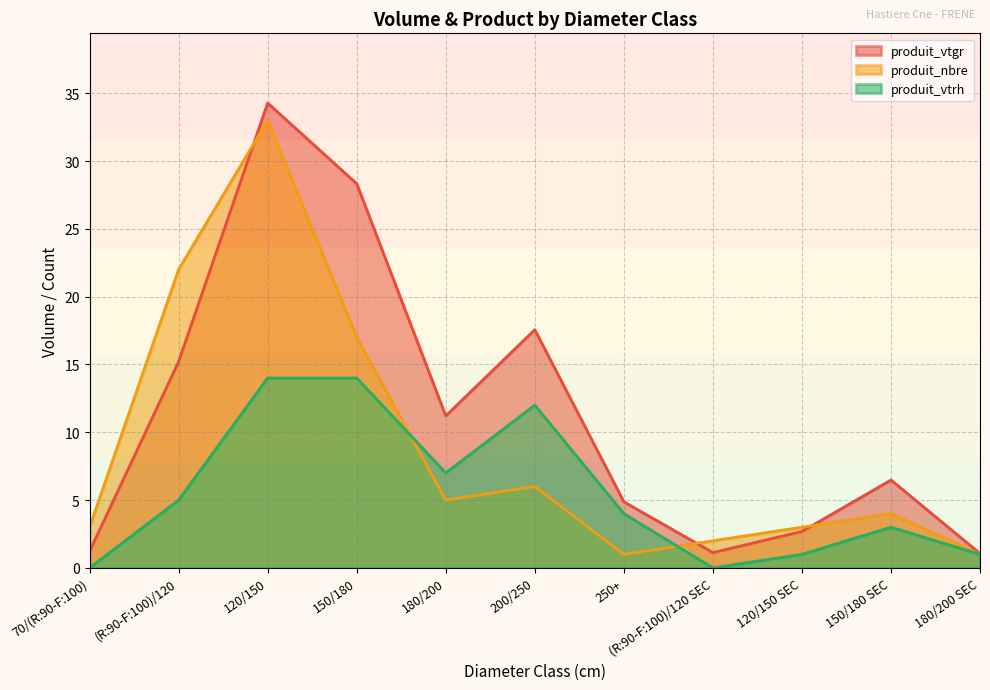

In produit_nbre, how many points are lower than both neighbors (excluding endpoints)?

2